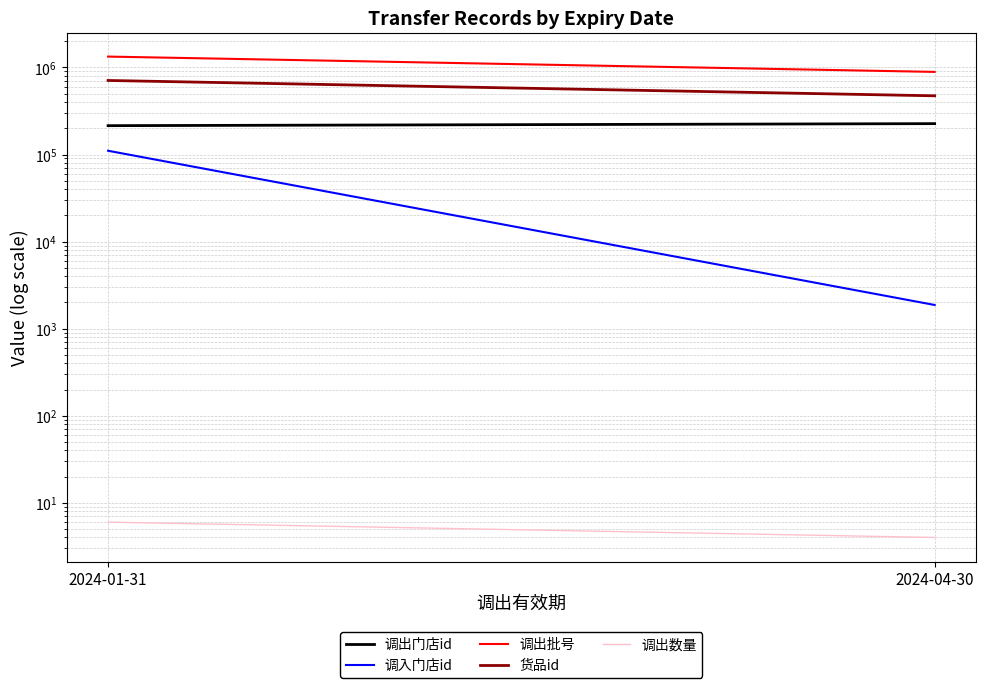

What is the total value across all series at 2024-01-31?

2365639